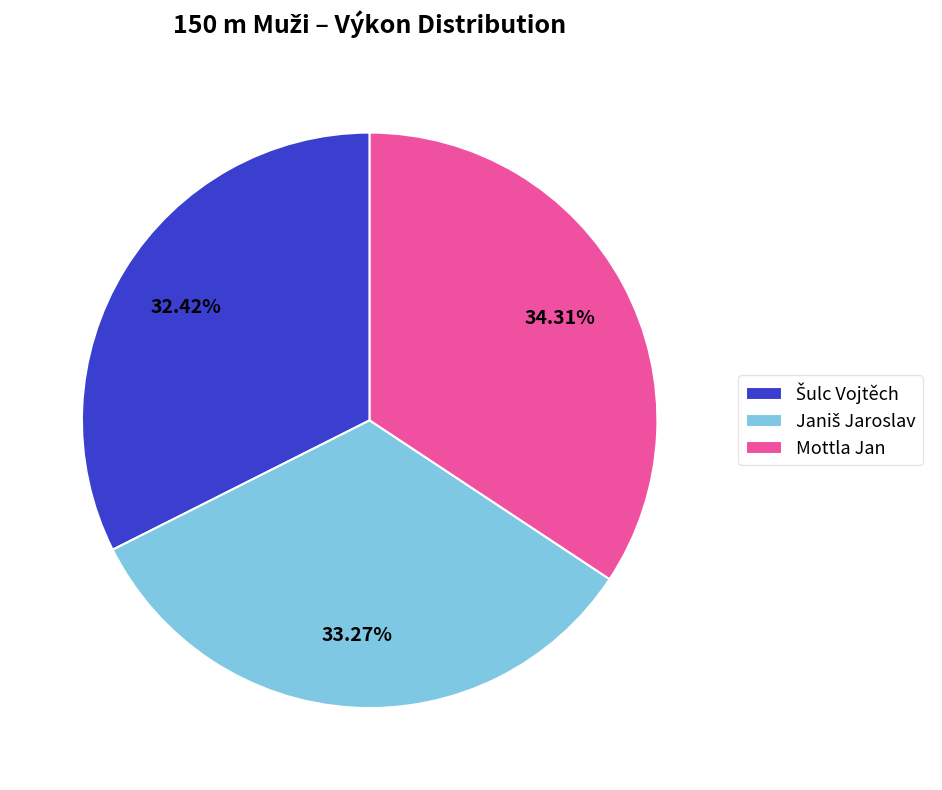

Which slice is the largest?

Mottla Jan